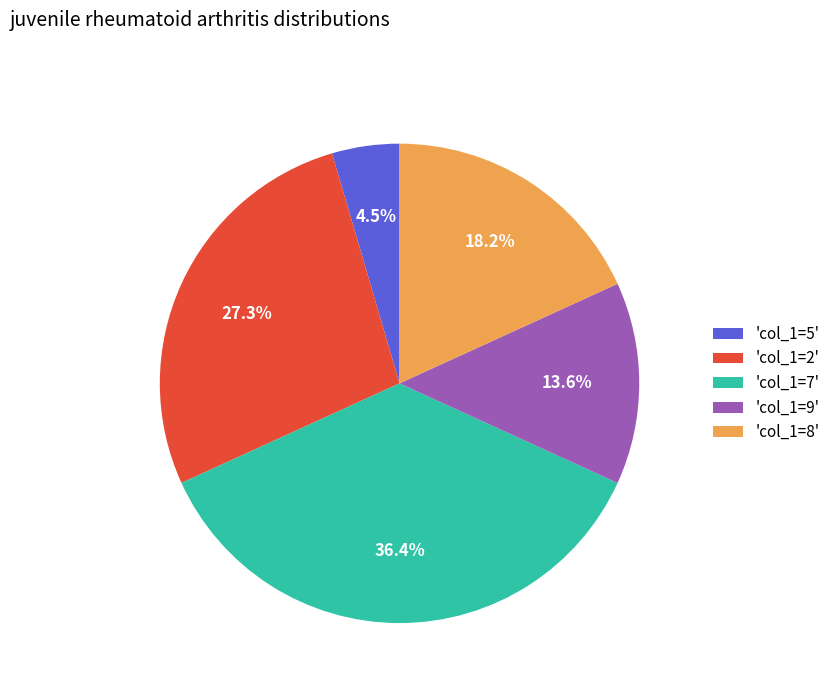

Approximately how many times larger is the value at 'col_1=7' compared to 'col_1=2'?

1.3